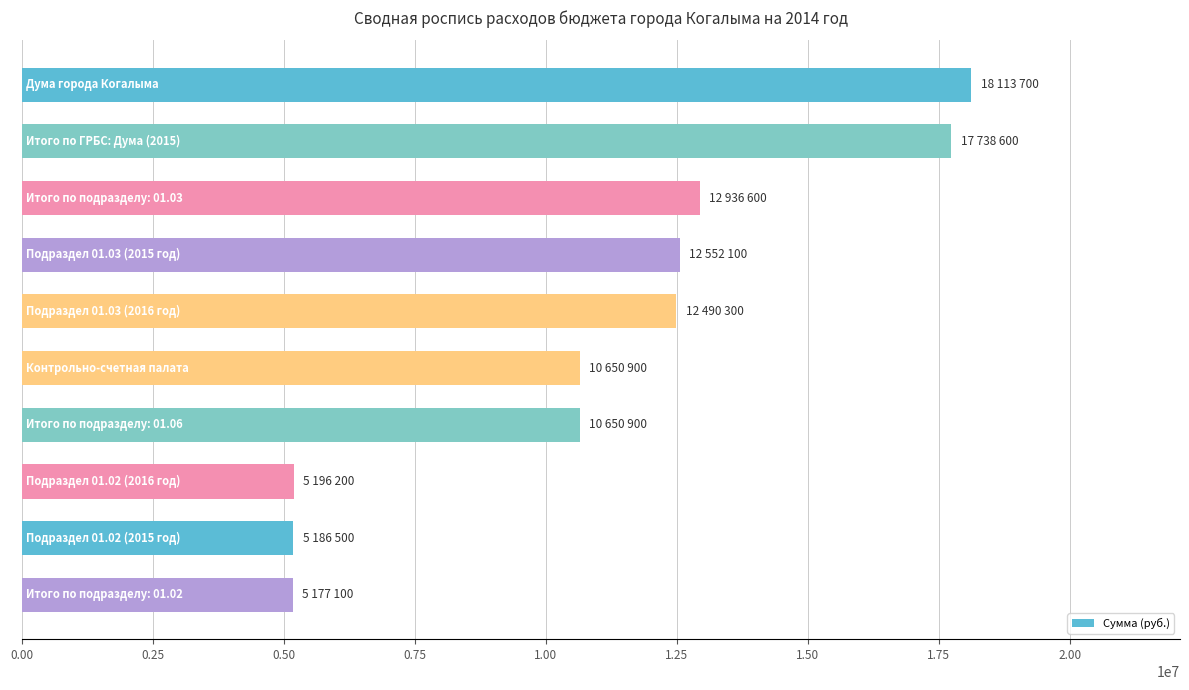

What is the difference between the maximum and second lowest values?

12927200